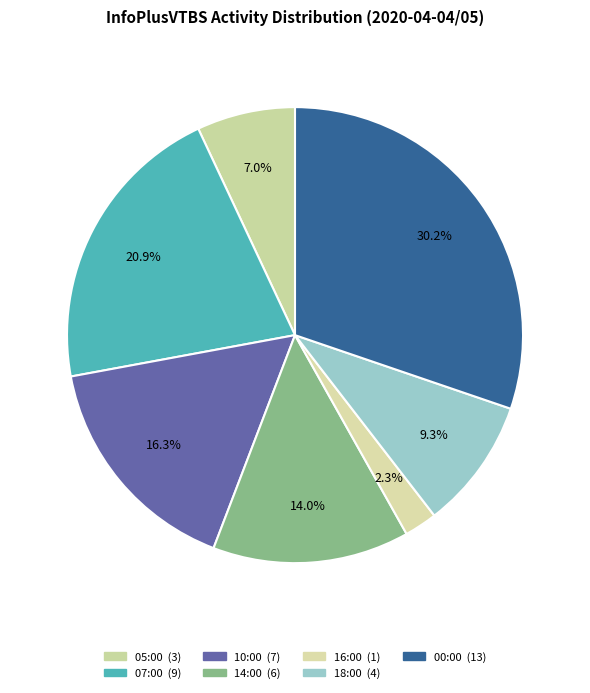

How many segments does this pie chart have?

7